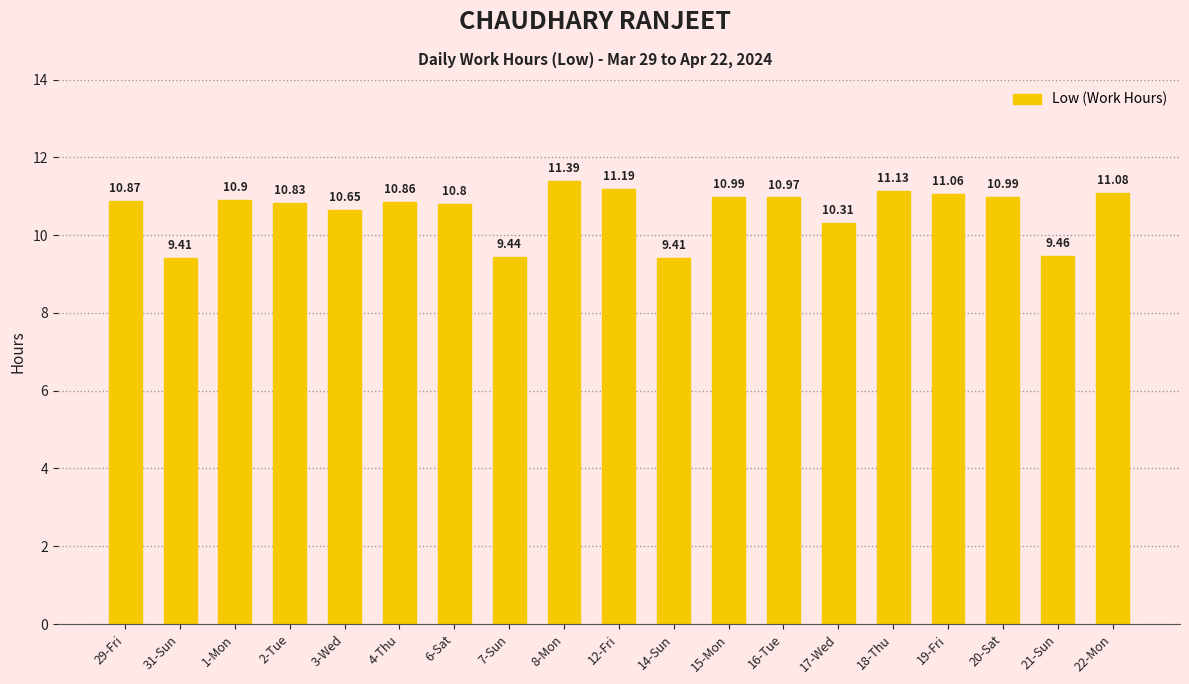

Are the bars horizontal?

No